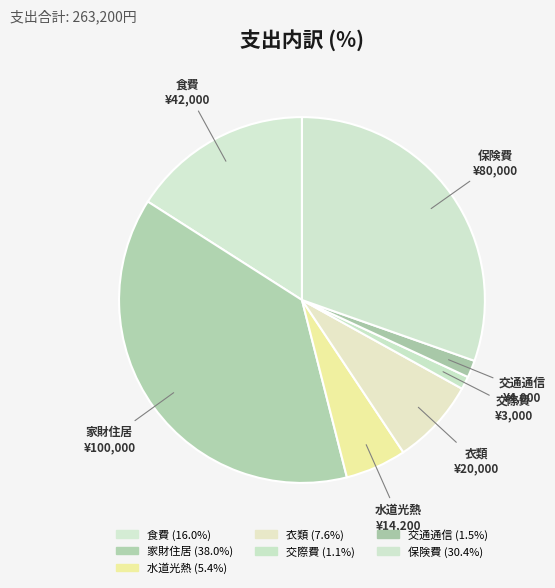

What is the total percentage of 水道光熱 and 交通通信?

6.9%